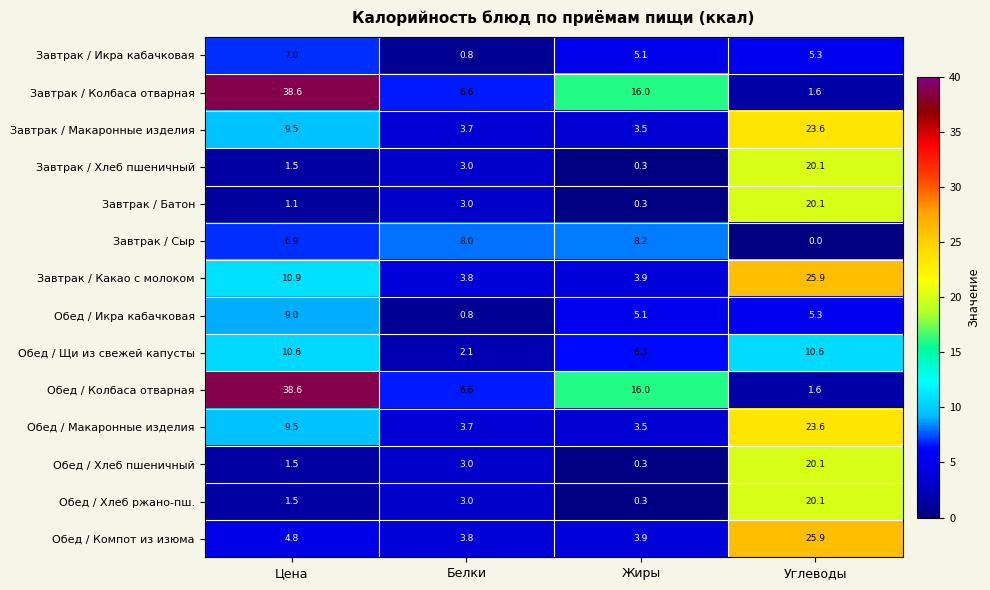

True or false: Обед / Хлеб пшеничный has a value of 20.1 at Углеводы.

True